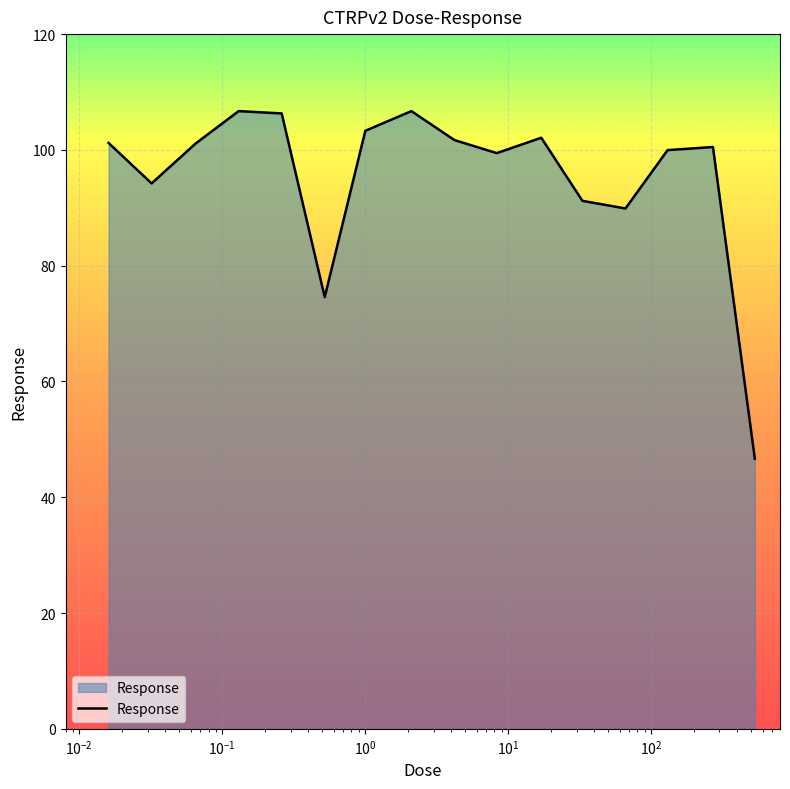

What is the smallest value displayed?

46.7